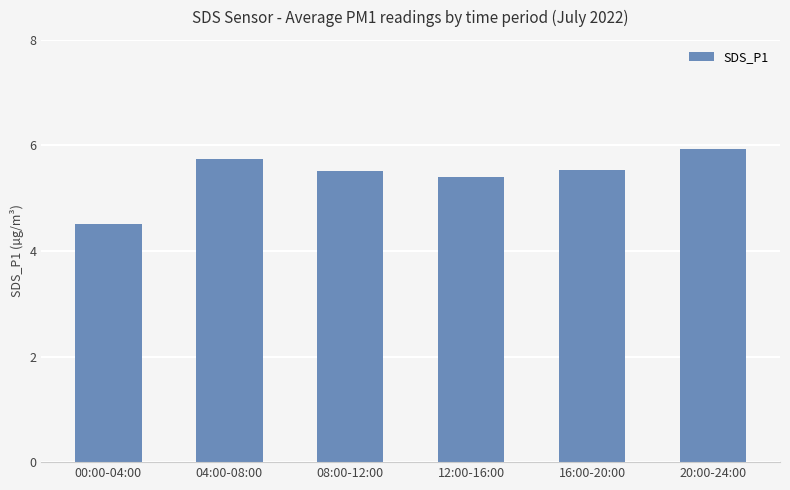

What position from the right is 12:00-16:00?

3